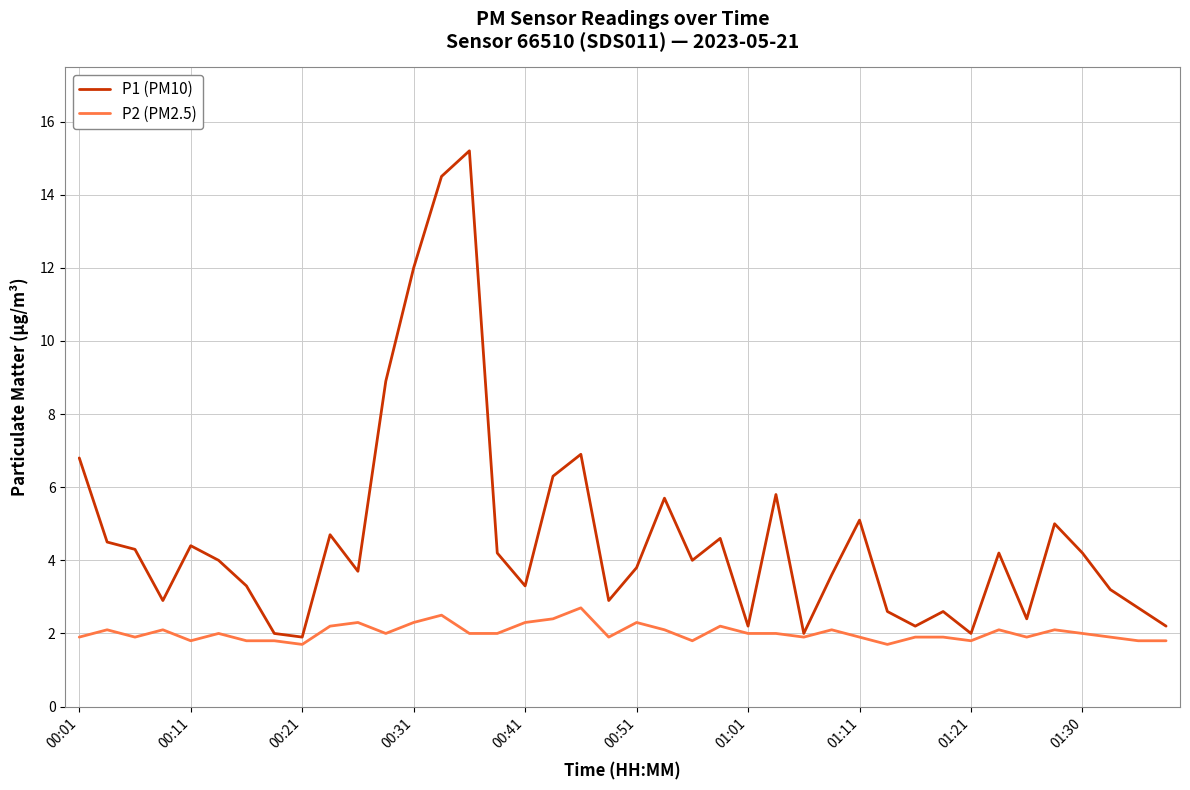

Does the chart display data point markers on the line(s)?

No